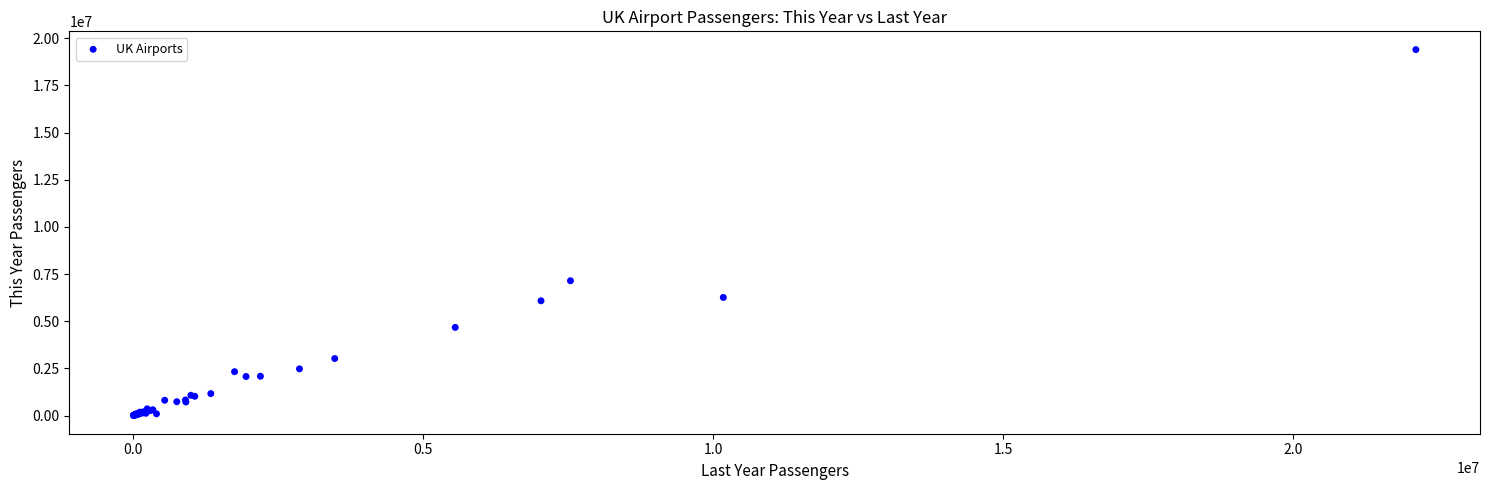

What Y value in the scatter plot is closest to 9700187?

7145802